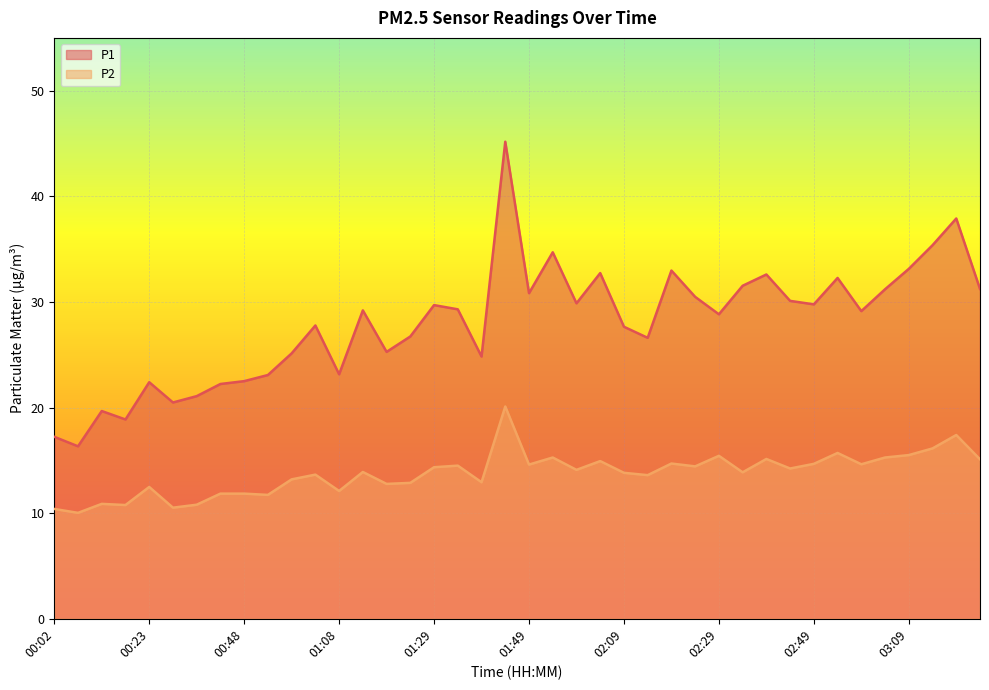

What is the greatest value displayed?

45.2